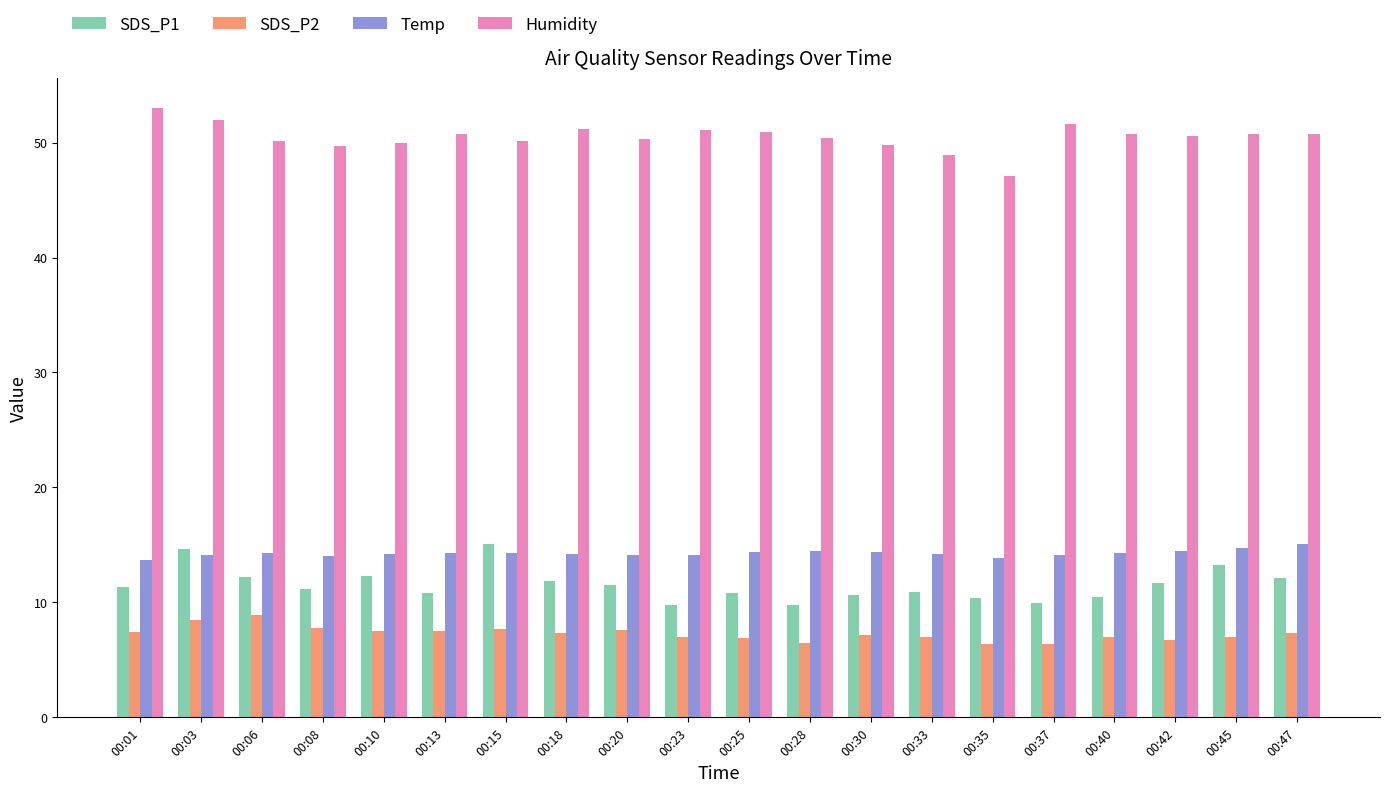

What is the difference between the highest and lowest values at 00:42?

43.9